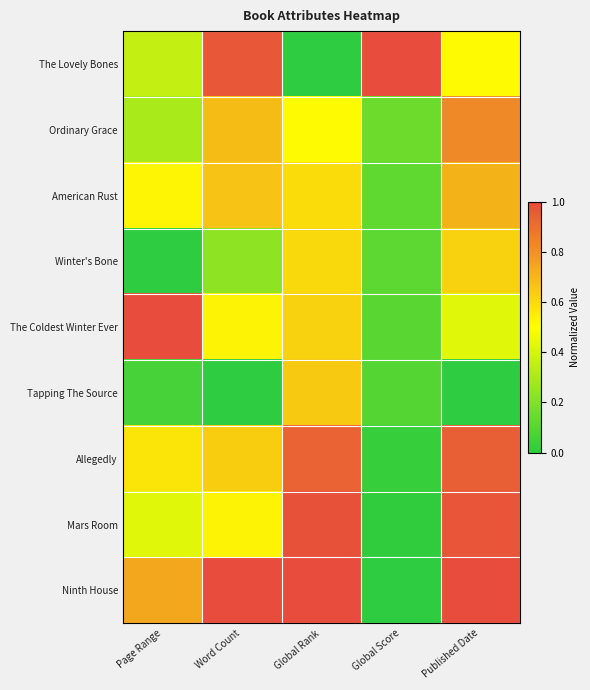

What is the spread (max minus min) of values at Global Rank?

1.0